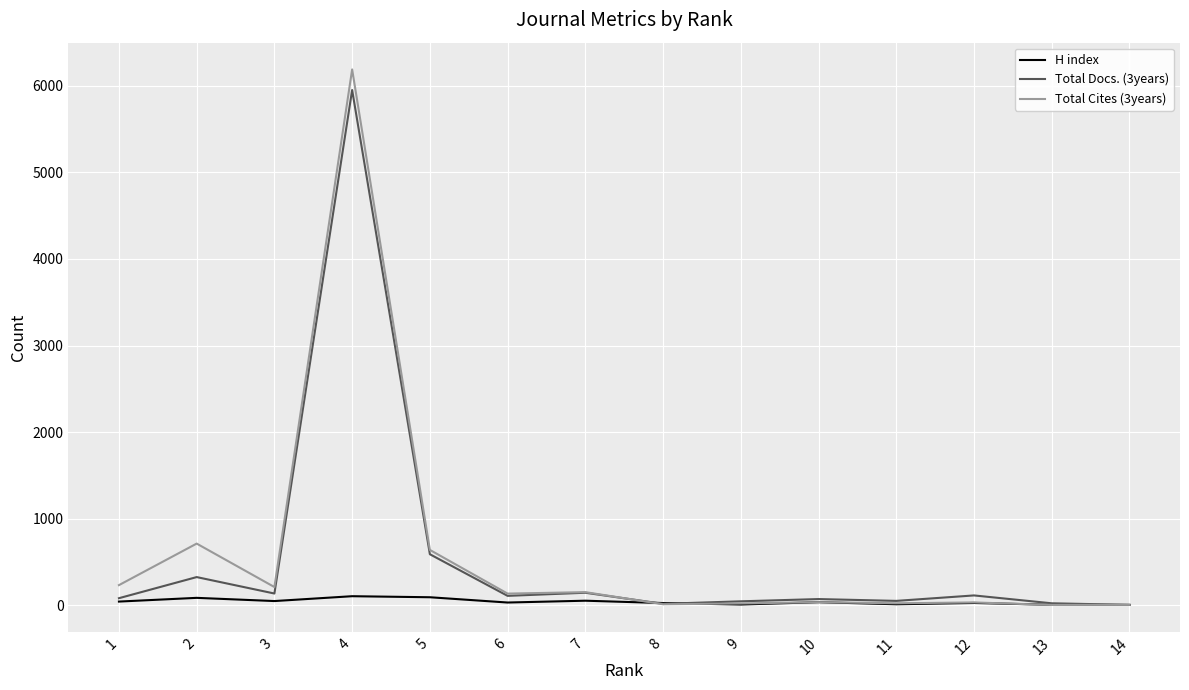

Which series has the largest range (max minus min)?

Total Cites (3years)